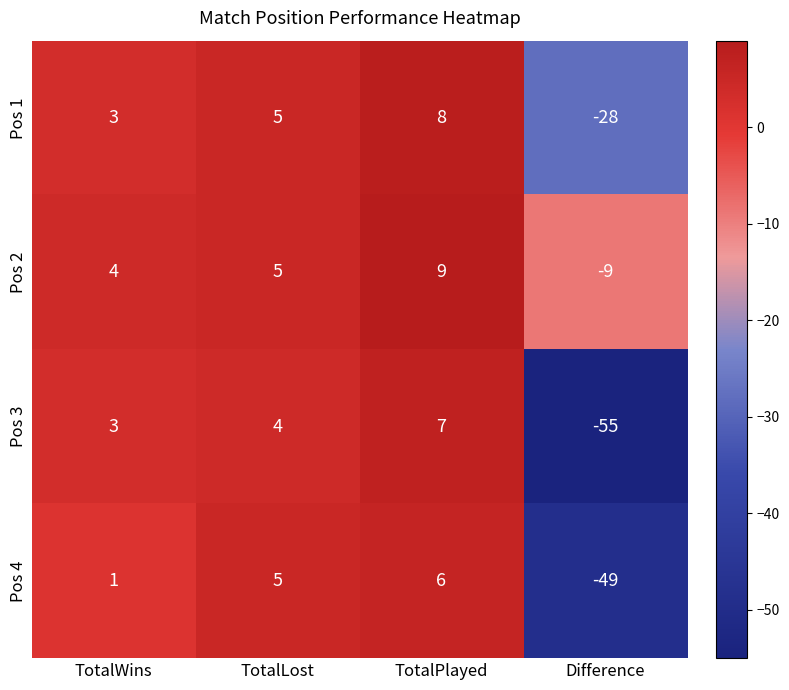

How many values in Pos 1 are above zero?

3